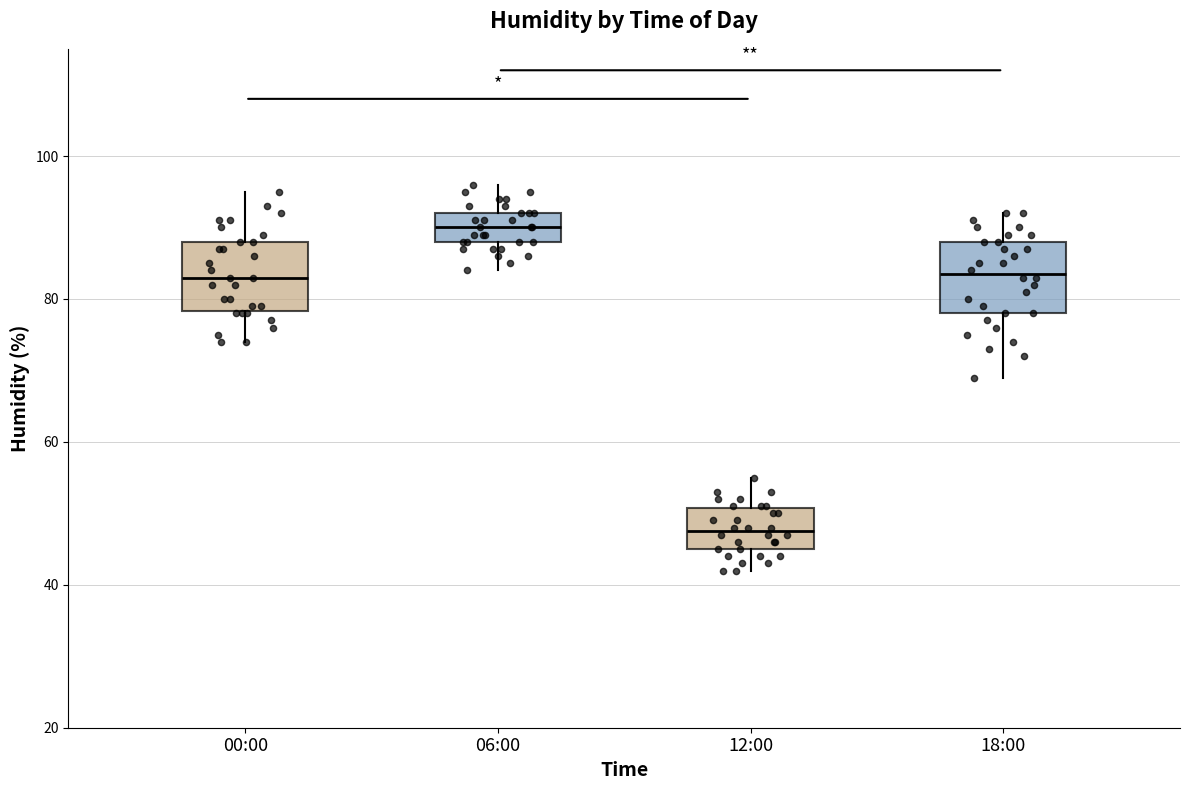

Where is the lower edge of the box for 12:00 on the y-axis? The values are not printed on the chart, so give them approximately, as read against the axis.

46